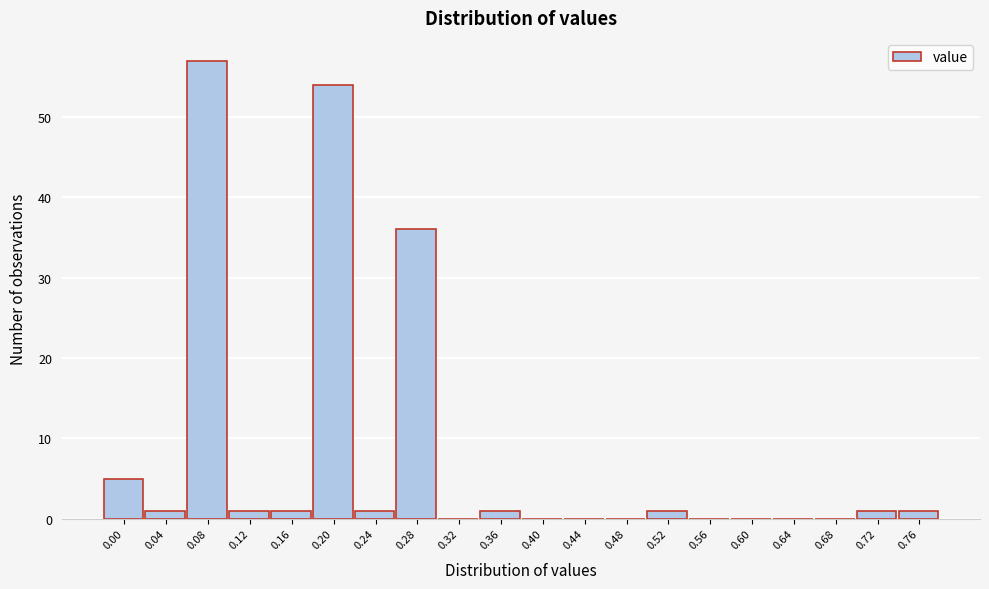

Reading left to right, transcribe all the data shown in this chart.

0.00=5	0.04=1	0.08=57	0.12=1	0.16=1	0.20=54	0.24=1	0.28=36	0.32=0	0.36=1	0.40=0	0.44=0	0.48=0	0.52=1	0.56=0	0.60=0	0.64=0	0.68=0	0.72=1	0.76=1